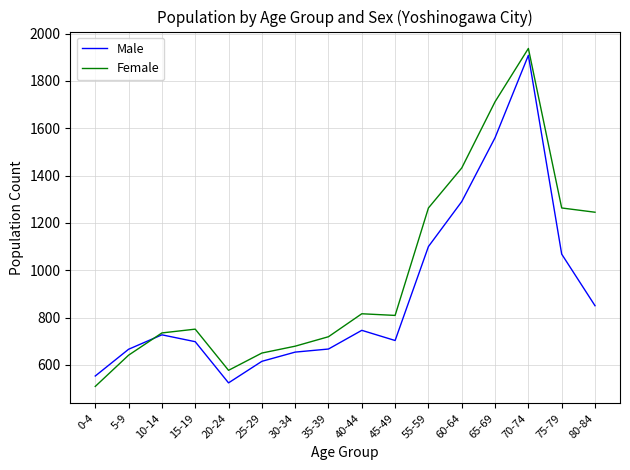

Is this an area chart (filled region under the line)?

No